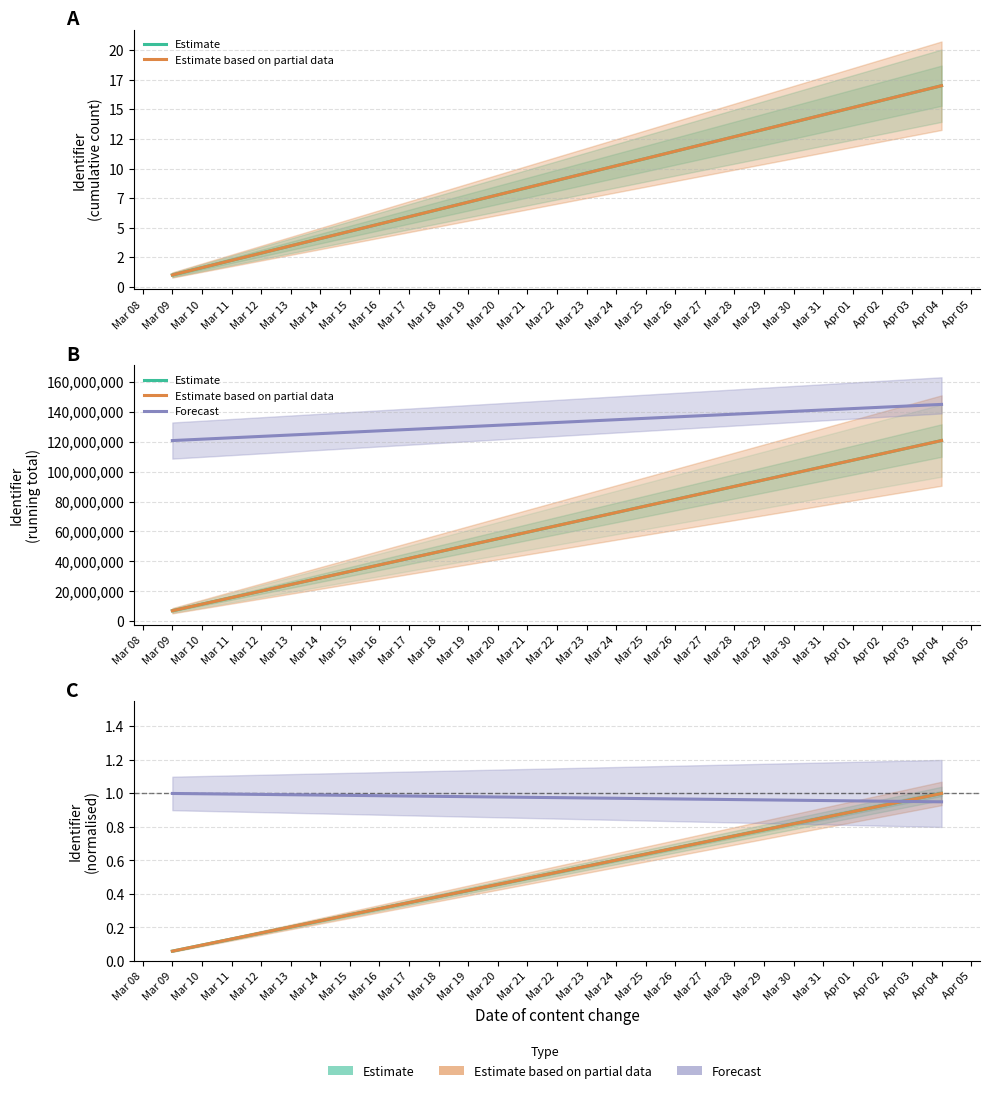

What is the minimum value shown in the chart?

0.1